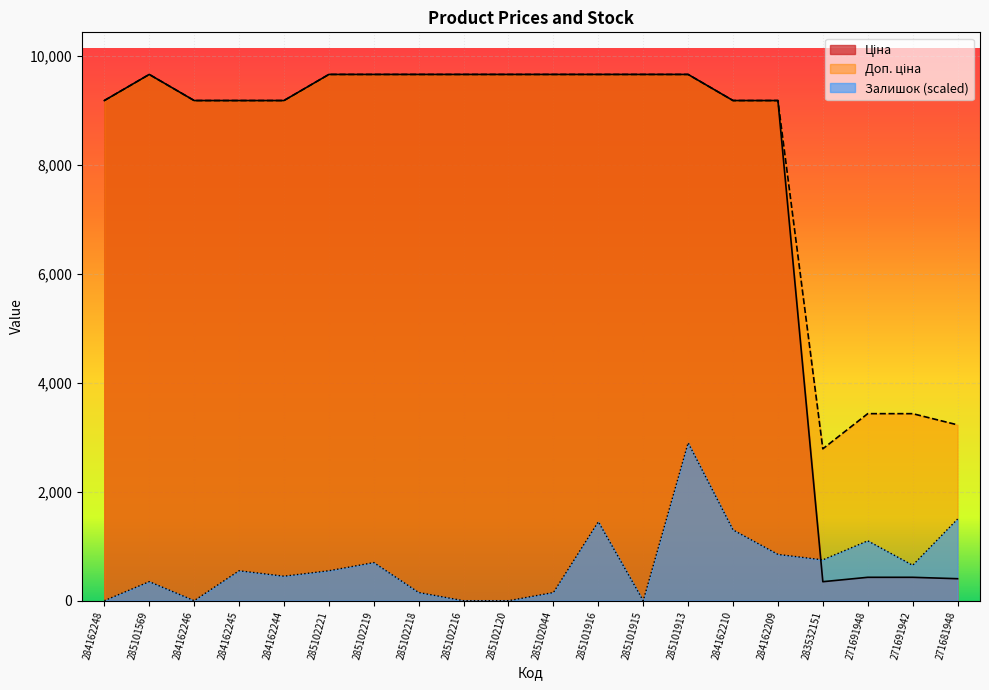

What value does the Ціна series have at 285101916?

9664.7